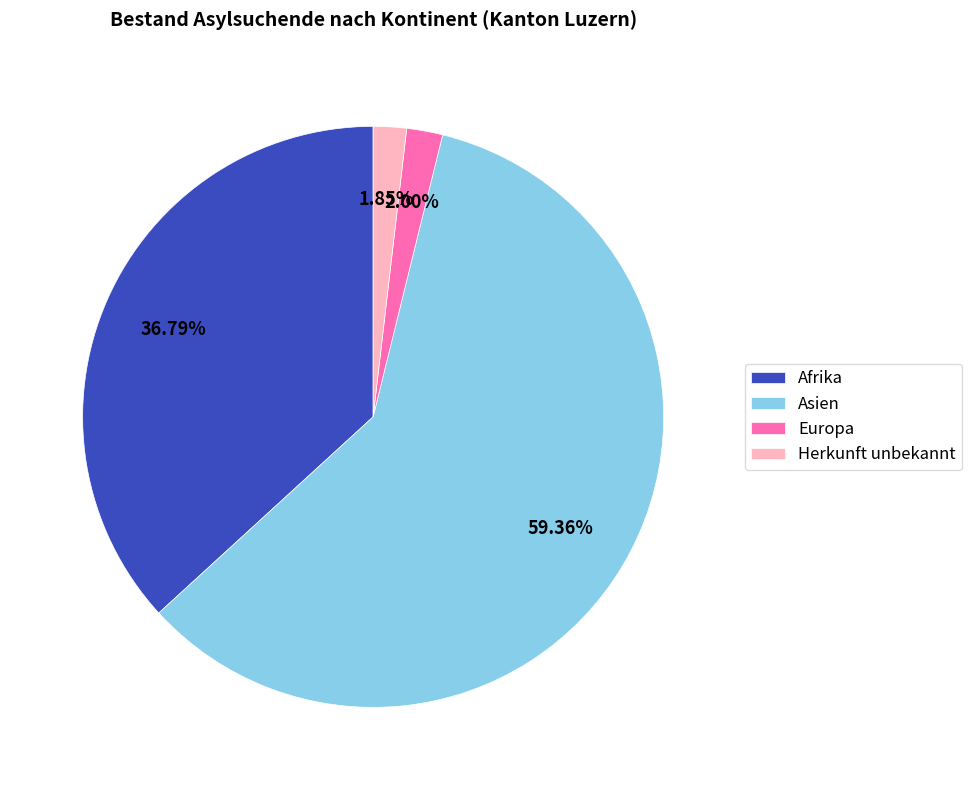

How many slices are in this pie chart?

4